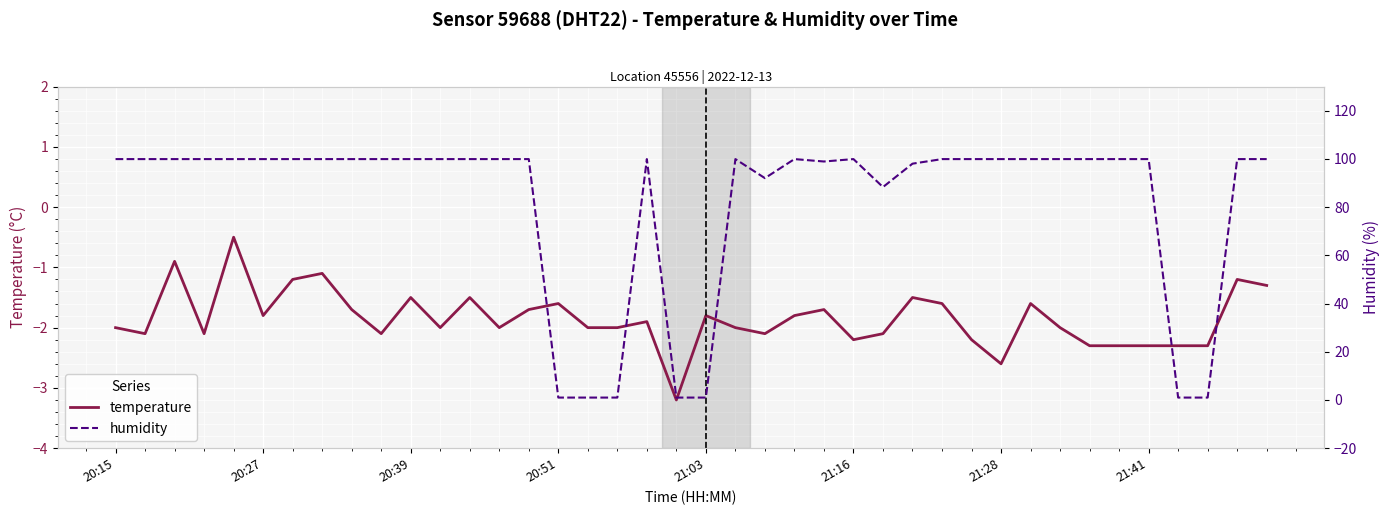

Read the humidity value at 9.

99.9